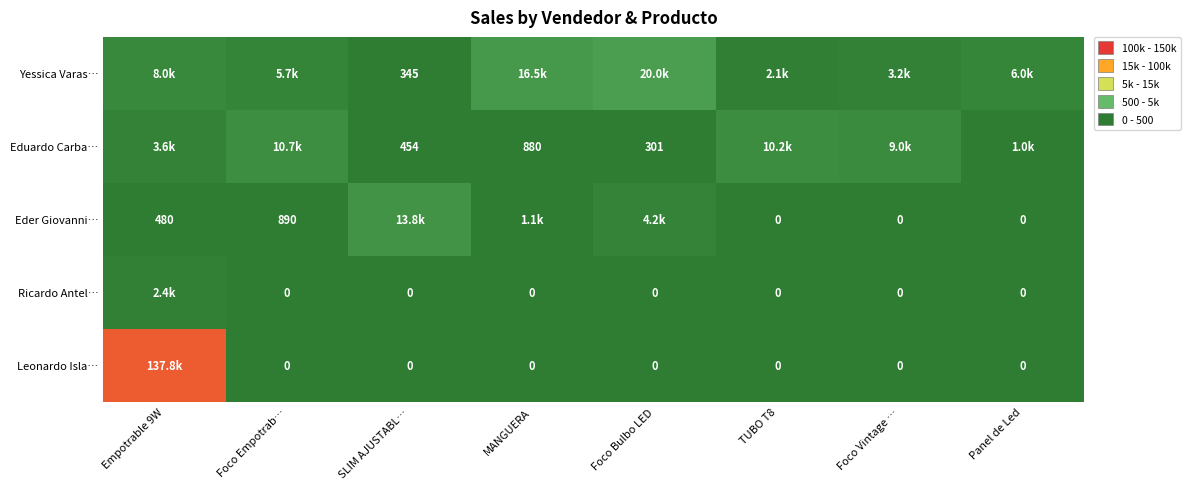

Is the value of Yessica Varas… at SLIM AJUSTABL… greater than the value of Leonardo Isla… at Foco Vintage …?

Yes